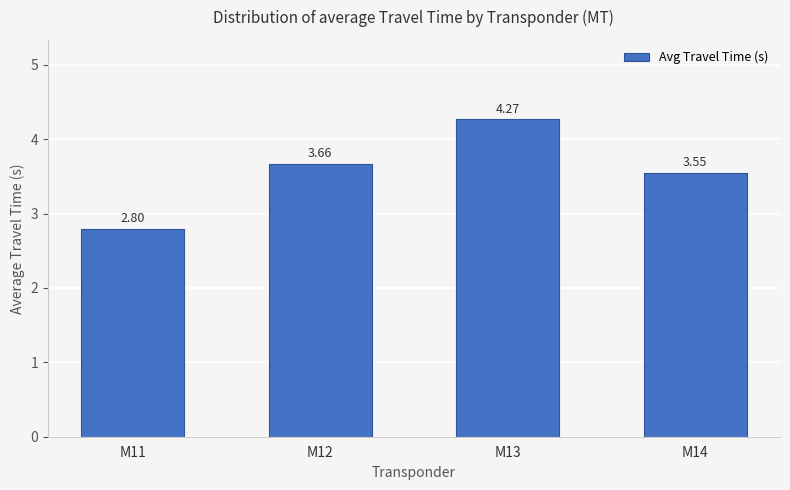

List the labels in order of value, smallest first.

M11, M14, M12, M13